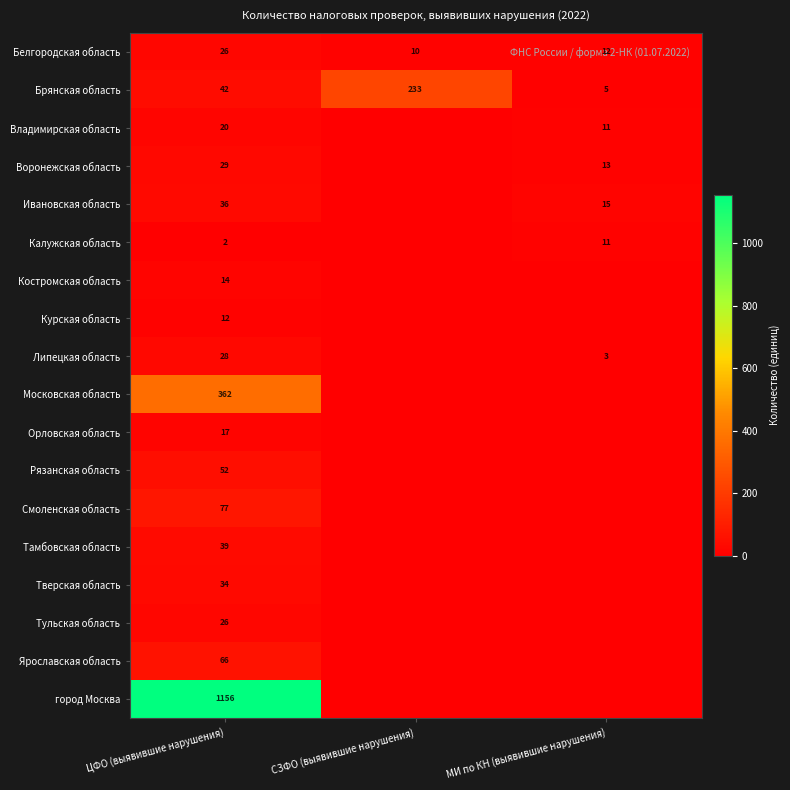

At how many categories does at least one series exceed 618?

1